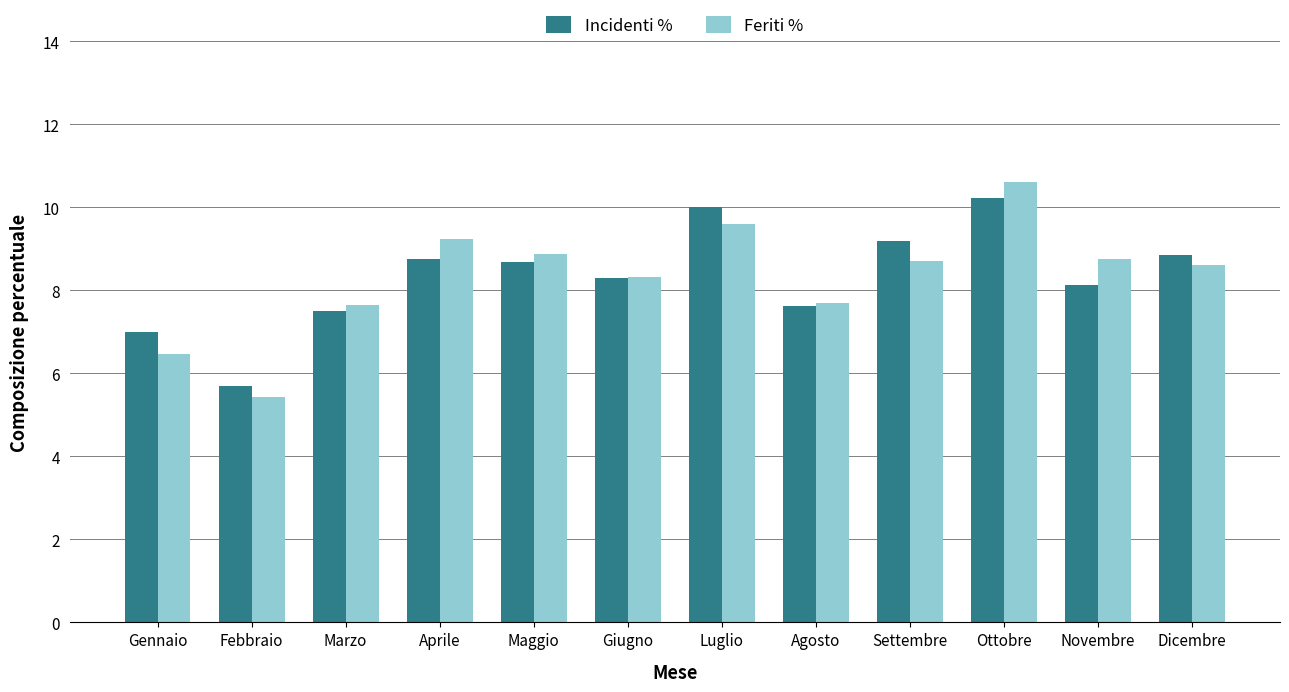

Which series has the widest spread of values?

Feriti %